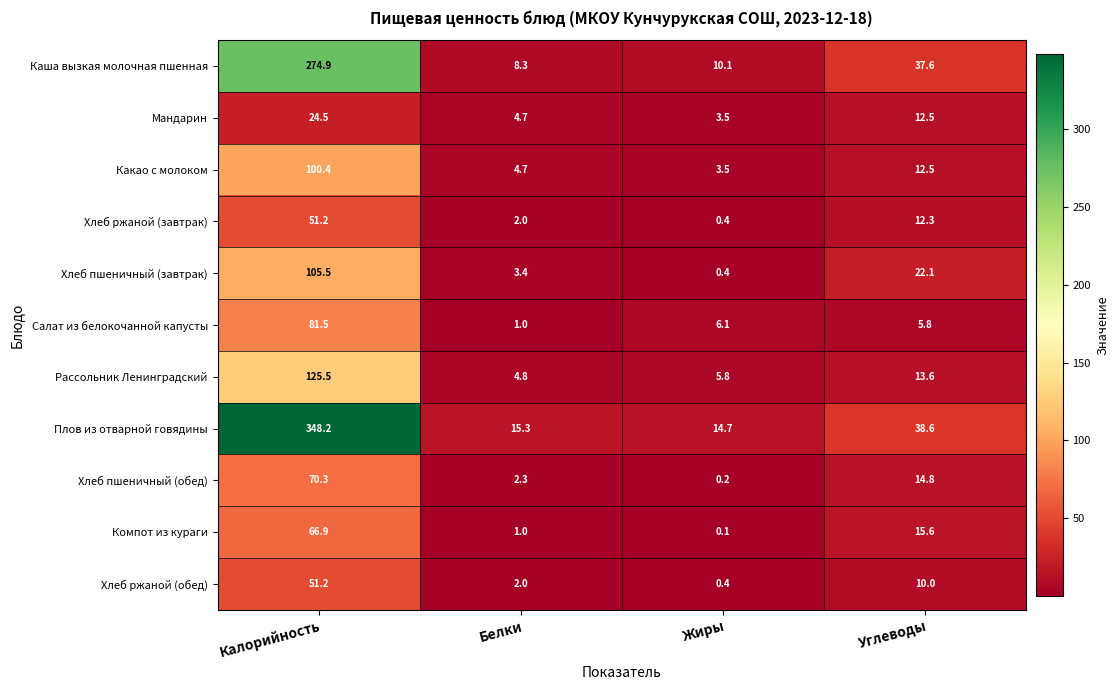

The value of Какао с молоком at Белки is 4.7. True or false?

True